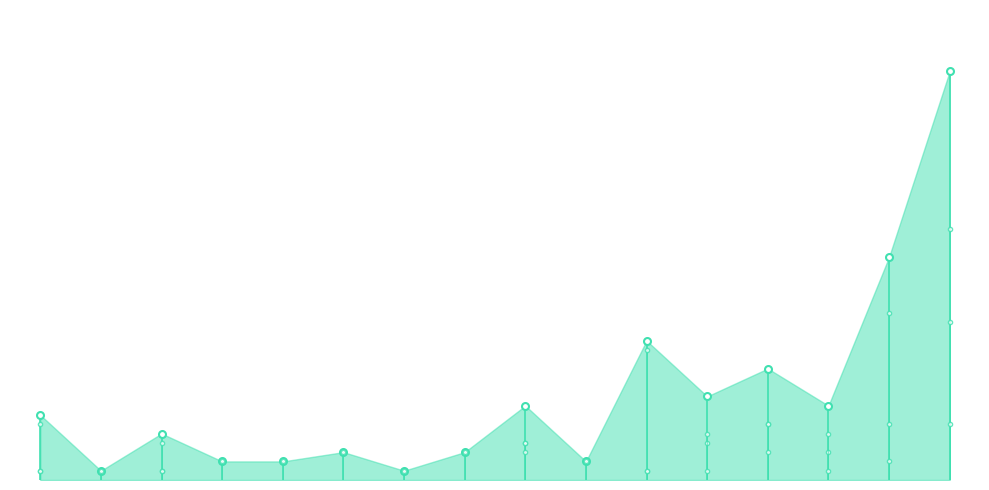

Between Europe and Afrique du Nord, which is larger?

Afrique du Nord